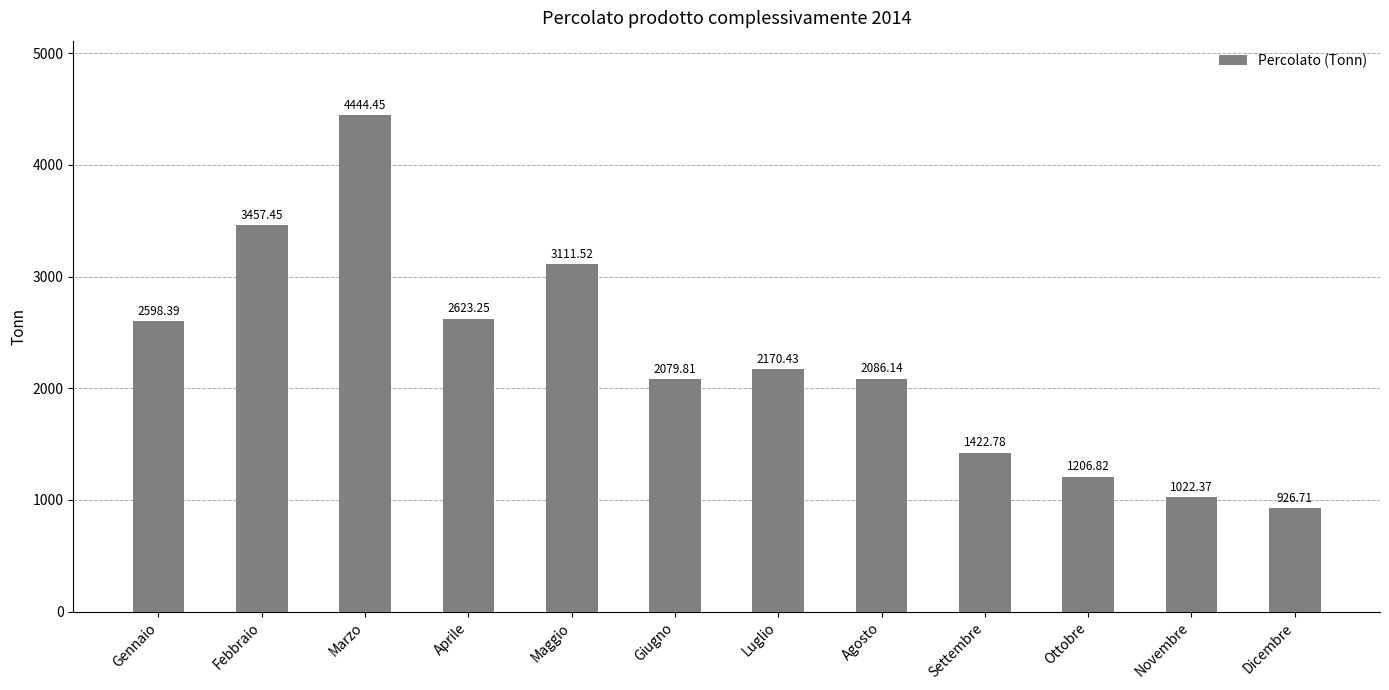

What is the smallest value displayed?

926.7